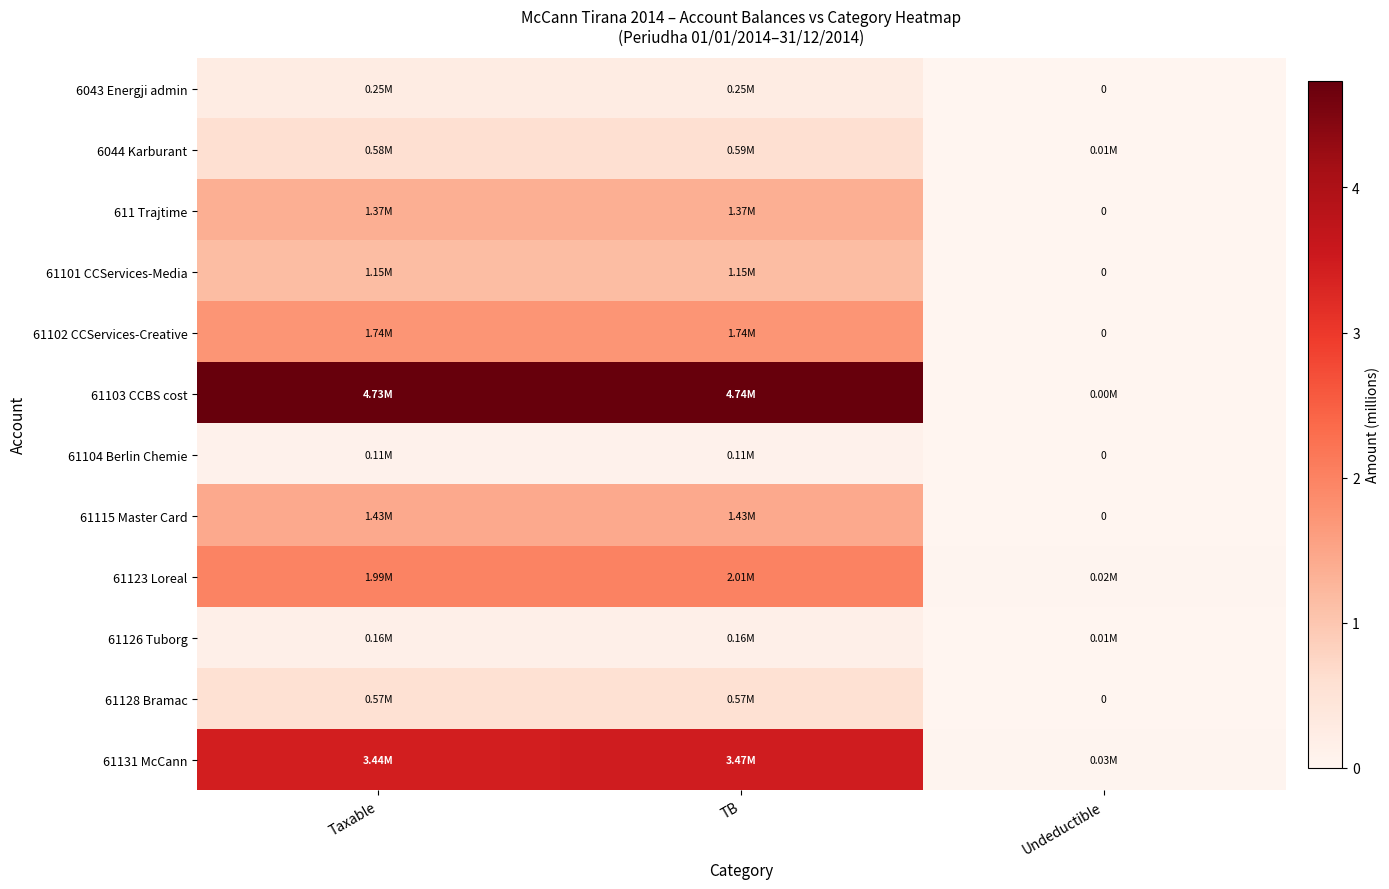

What is the sum of all 61102 CCServices-Creative values?

3.5